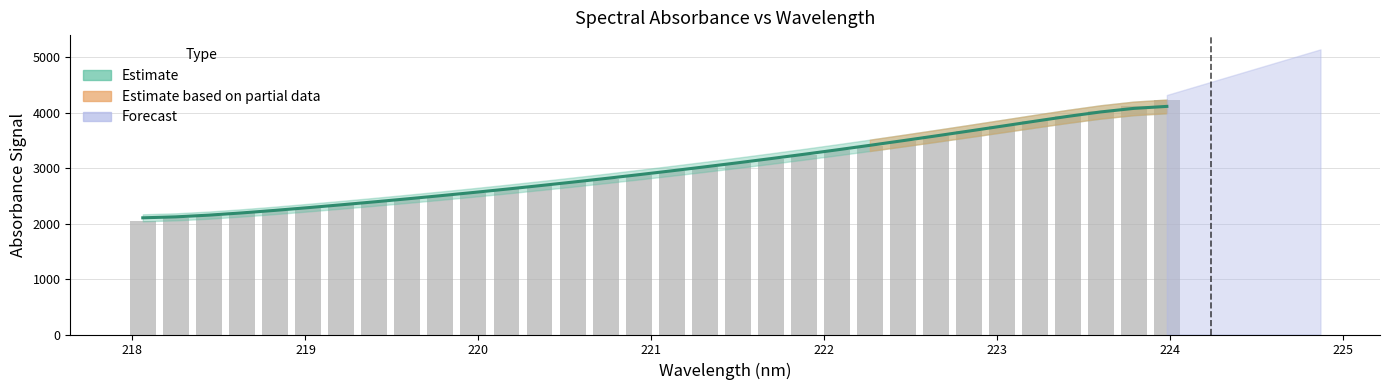

Rank the categories by value from highest to lowest.

223.9802, 223.7895, 223.5987, 223.408, 223.2172, 223.0264, 222.8355, 222.6447, 222.4538, 222.263, 222.0721, 221.8812, 221.6902, 221.4993, 221.3083, 221.1174, 220.9264, 220.7354, 220.5444, 220.3533, 220.1623, 219.9712, 219.7801, 219.589, 219.3979, 219.2067, 219.0156, 218.8244, 218.6332, 218.442, 218.2508, 218.0596